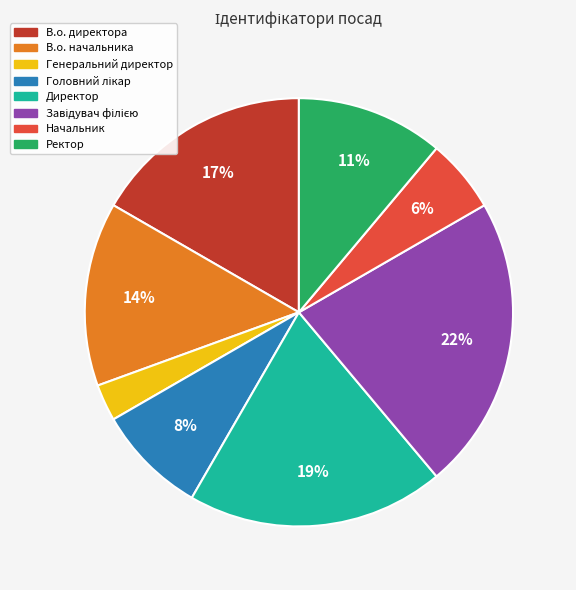

How many slices are in this pie chart?

8